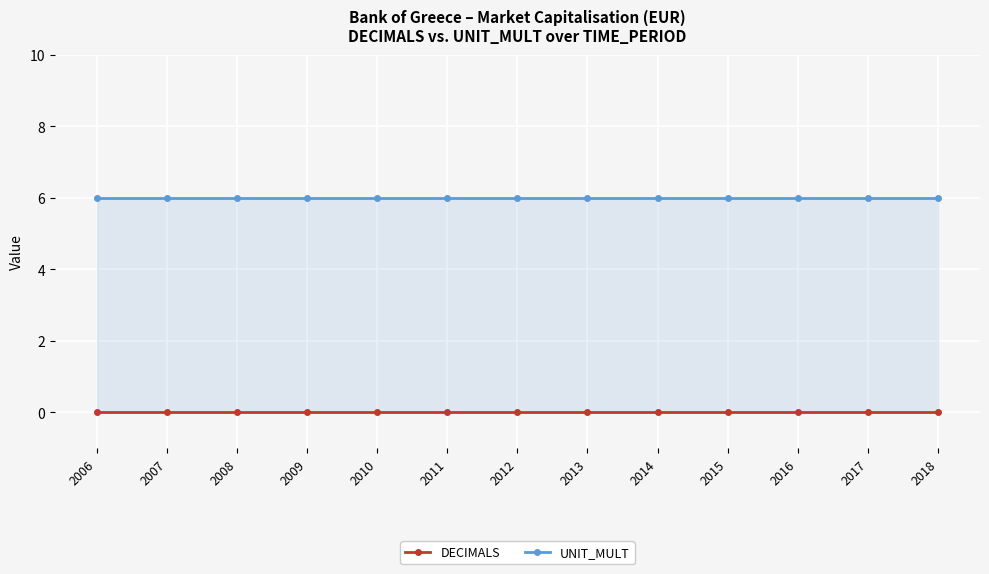

The UNIT_MULT series shows 6 at 2008. True or false?

True